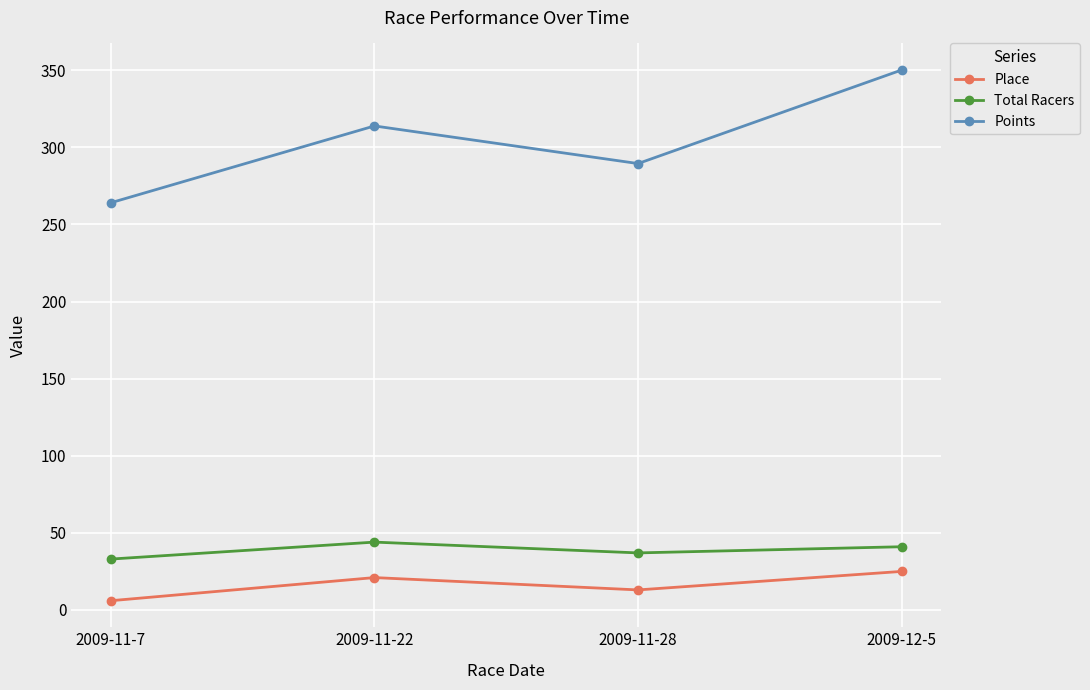

True or false: Place and Total Racers intersect in this chart.

False